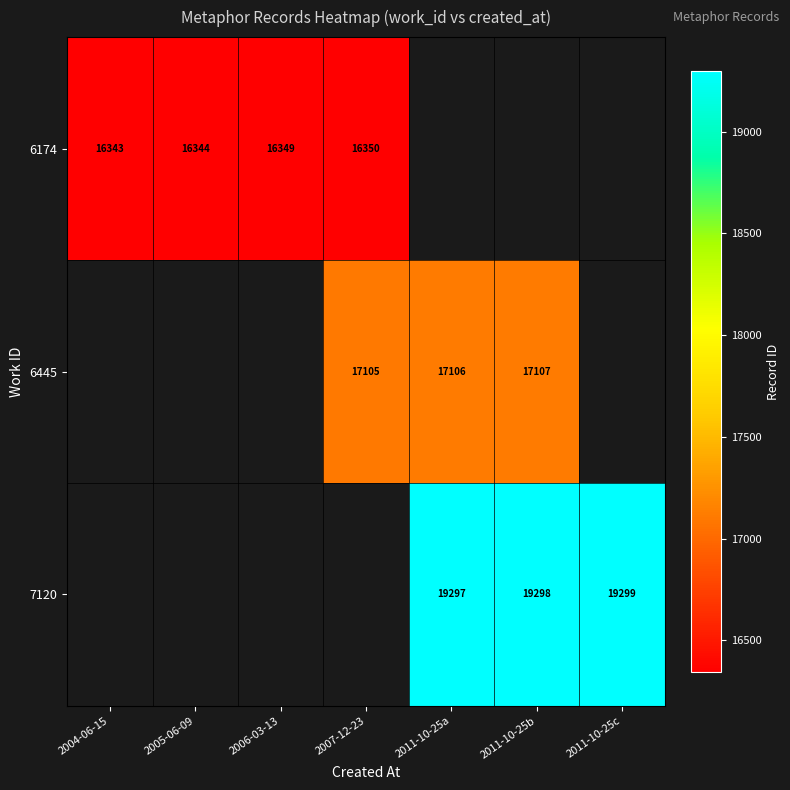

Is the value of 7120 at 2011-10-25a greater than the value of 6174 at 2004-06-15?

Yes